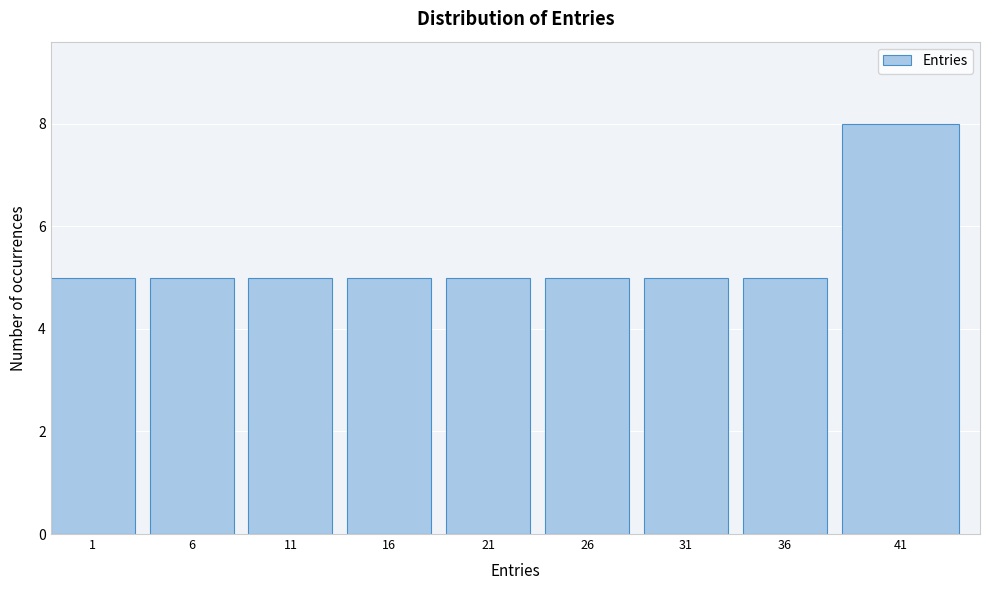

Reading left to right, list all the values displayed in this chart.

1=5	6=5	11=5	16=5	21=5	26=5	31=5	36=5	41=8